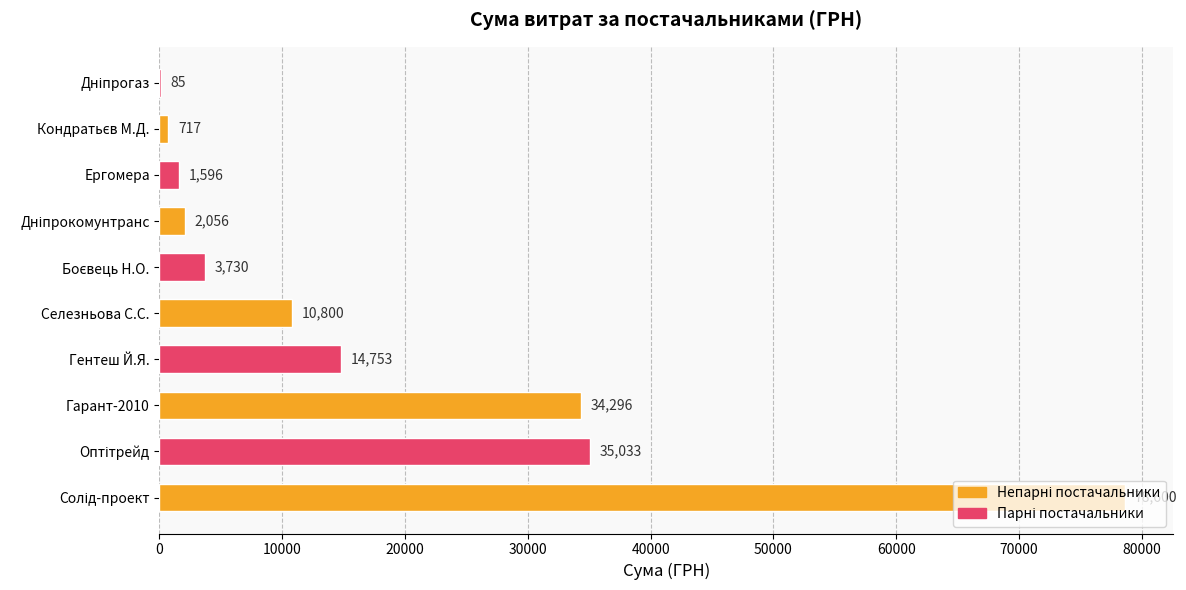

Is it true that the value at Гентеш Й.Я. is 24989.0?

False